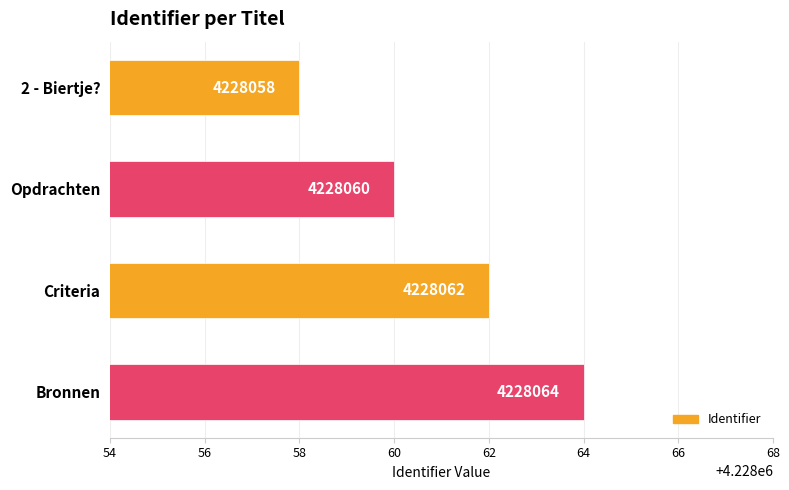

What is the sum of all values?

16912244